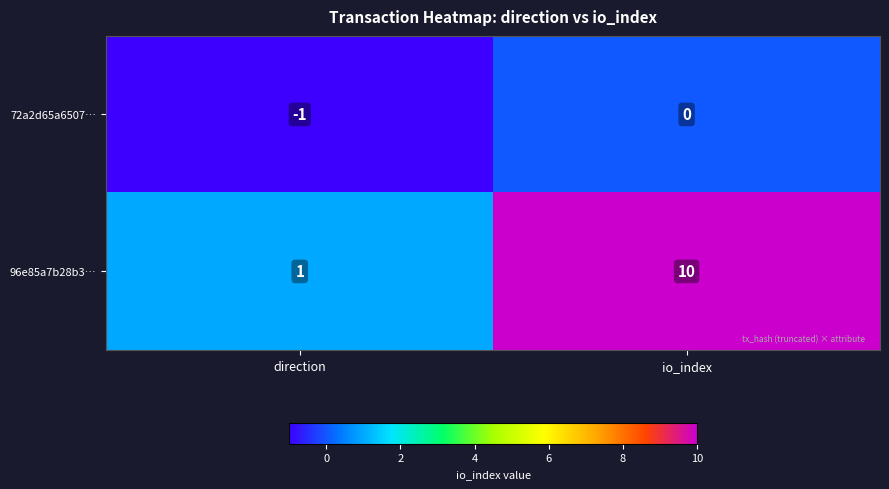

Which series has the largest range (max minus min)?

96e85a7b28b3…